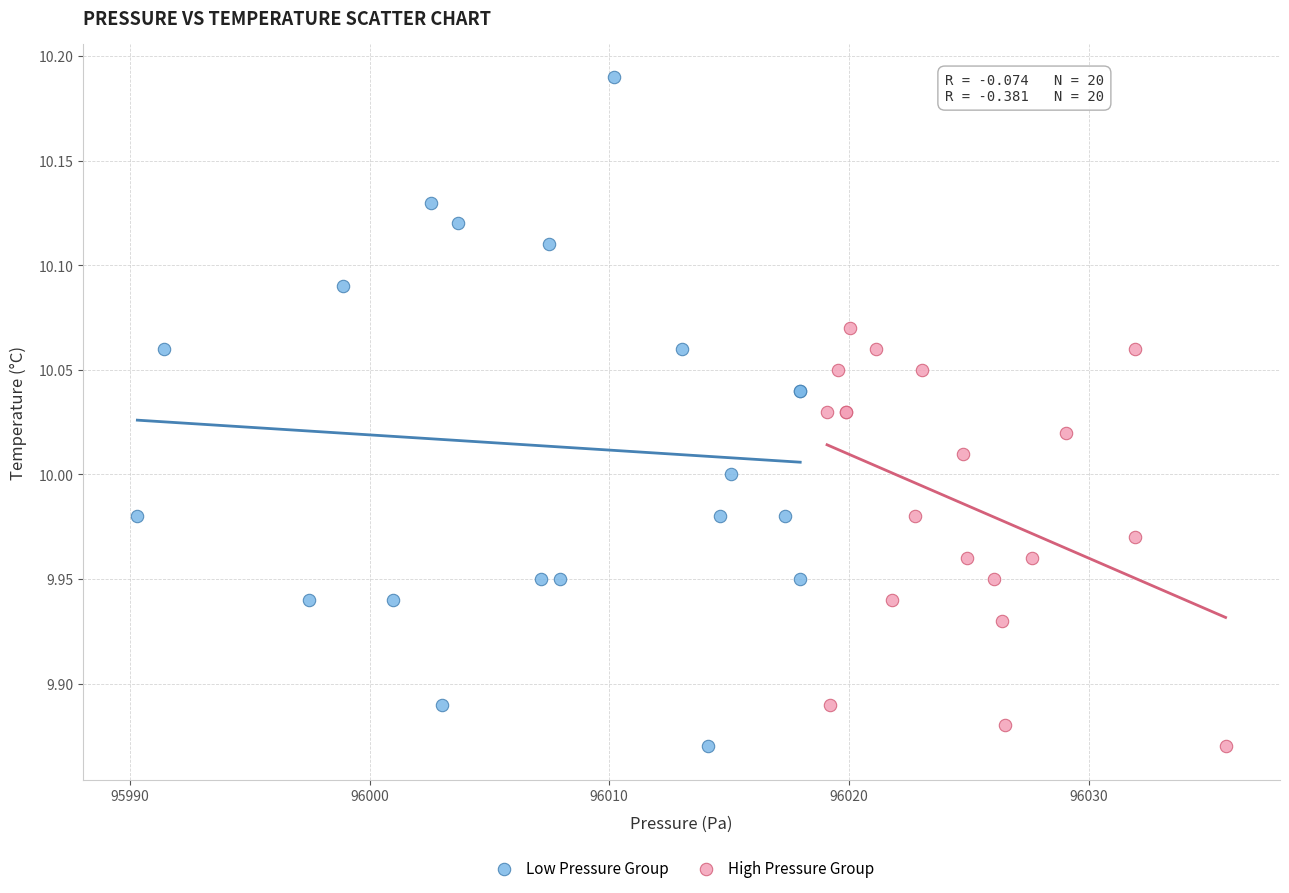

What are all the series names shown in the legend?

Low Pressure Group, High Pressure Group